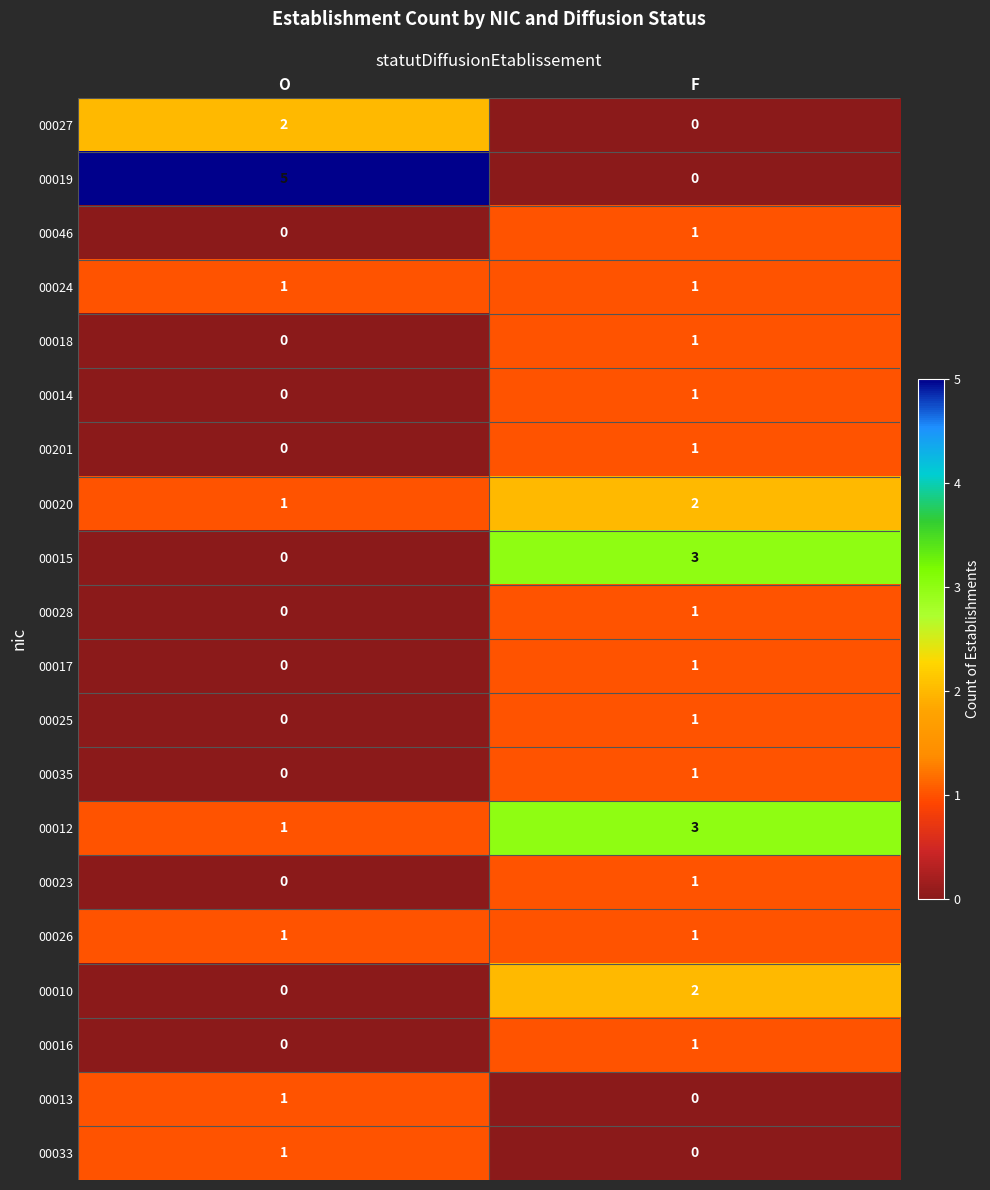

At which label does 00027 reach its minimum?

F